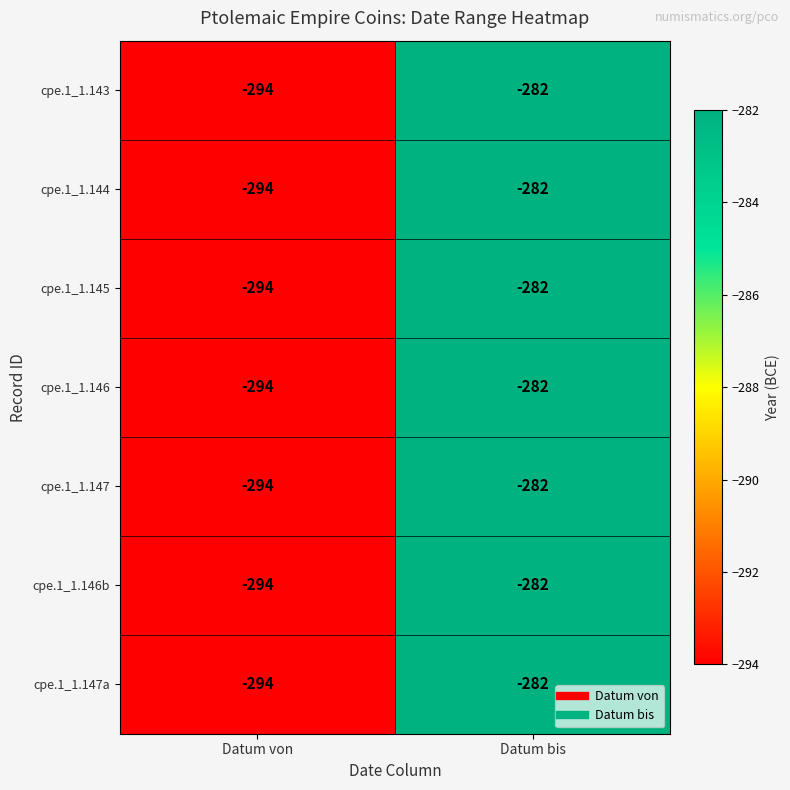

Is it true that cpe.1_1.146b equals -383 at Datum bis?

False